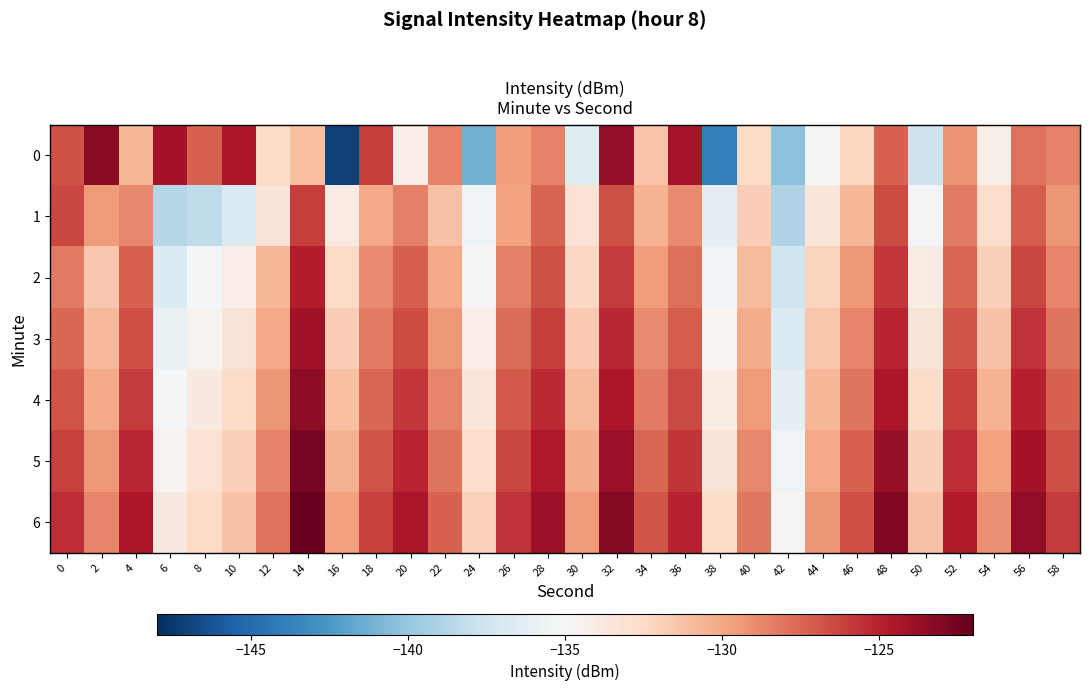

Which label corresponds to the smallest value in the chart?

16